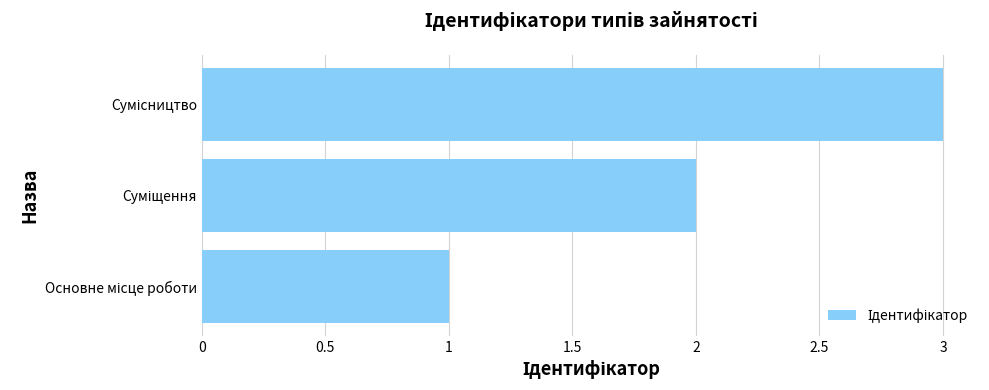

What is the maximum value shown in the chart?

3